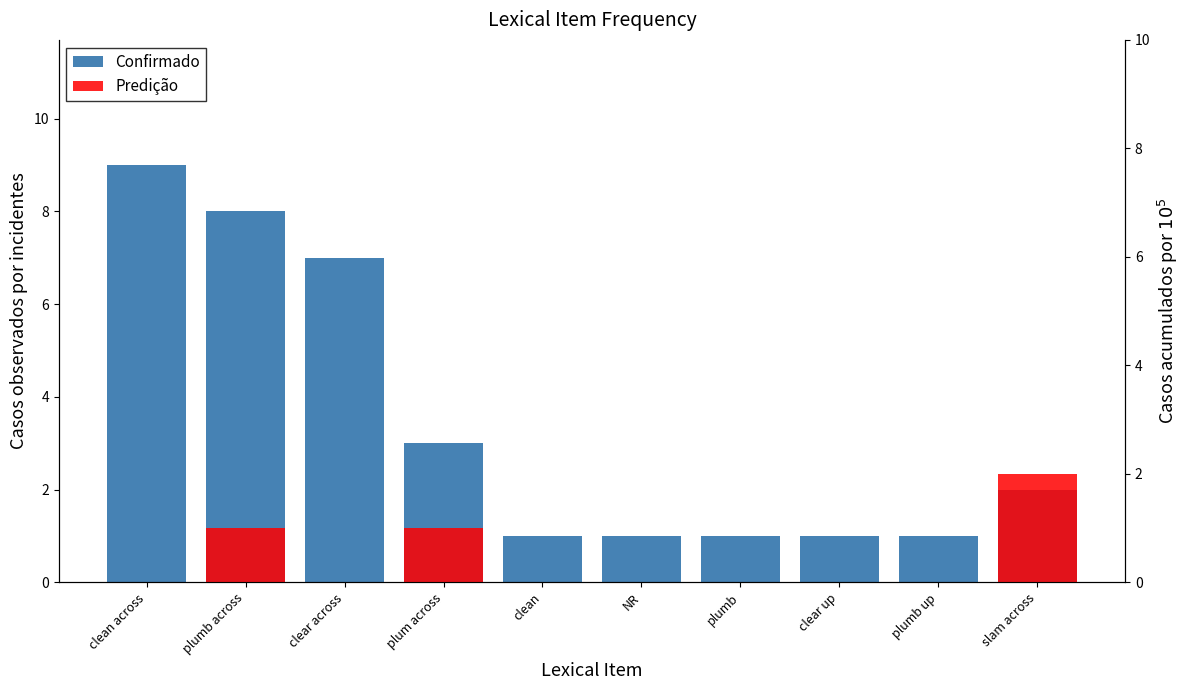

What is the label of the 6th bar from the left?

NR